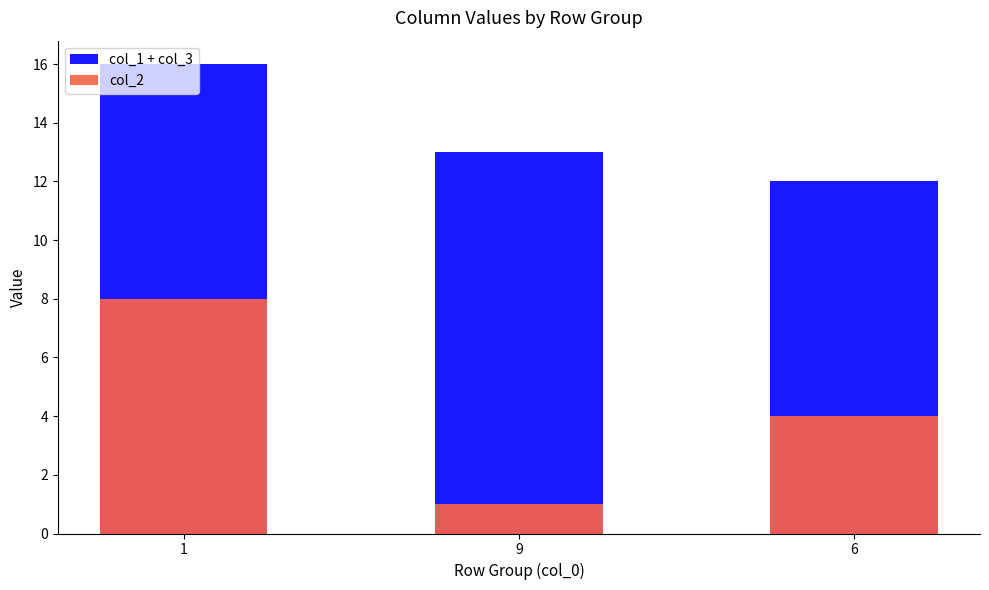

What is the value of the col_1 + col_3 bar at the 2nd from the left?

13